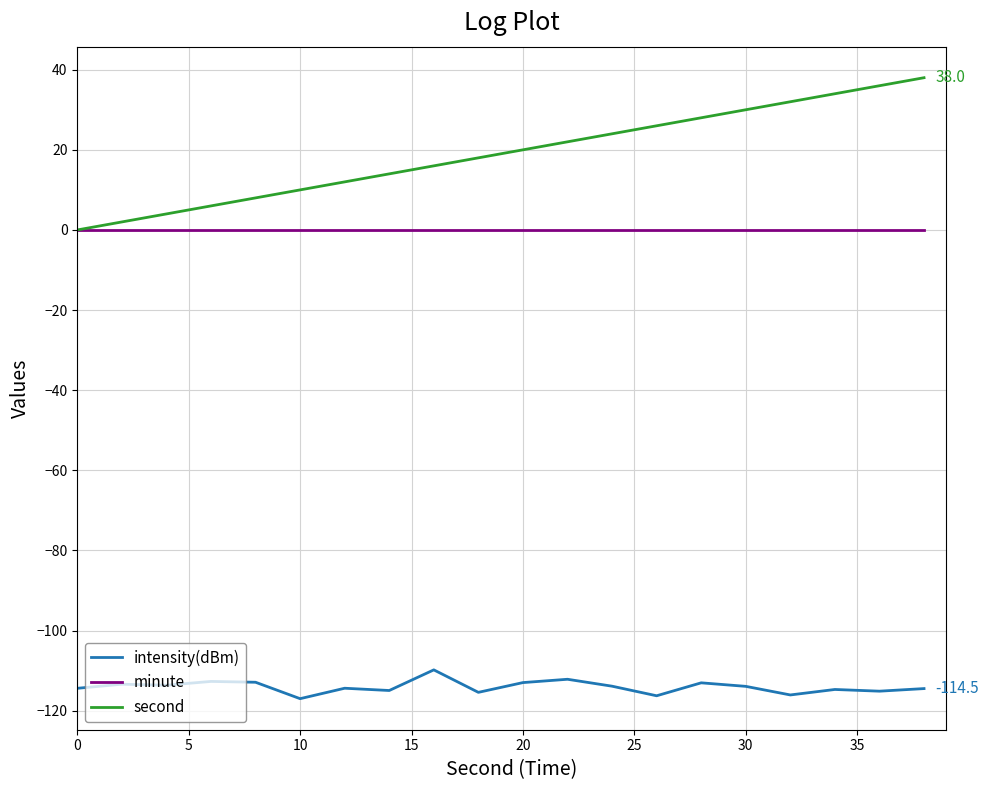

True or false: intensity(dBm) and second cross at least once.

False